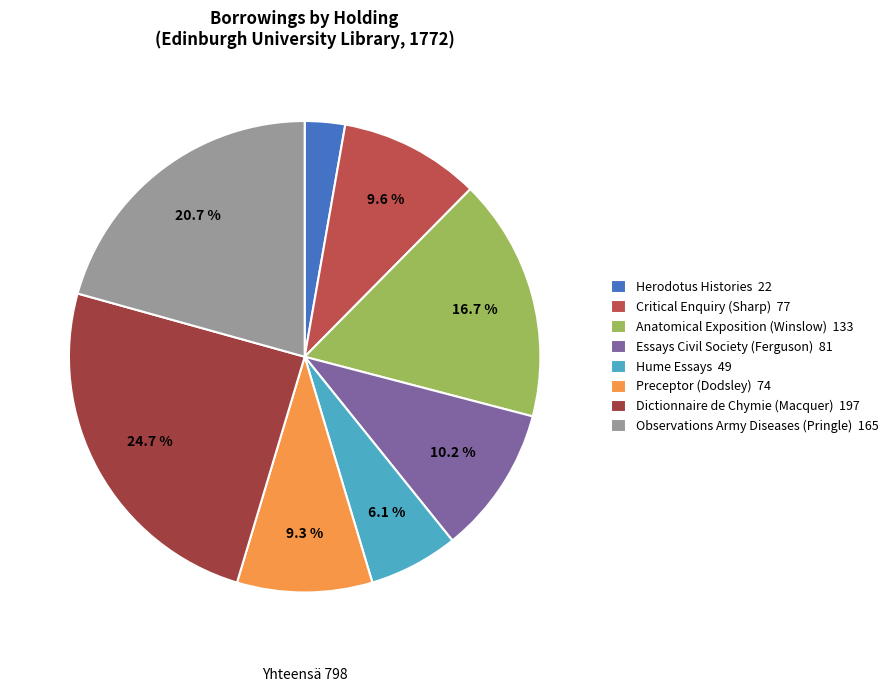

What is the ratio of the value at Essays Civil Society (Ferguson) to the value at Observations Army Diseases (Pringle)?

0.5